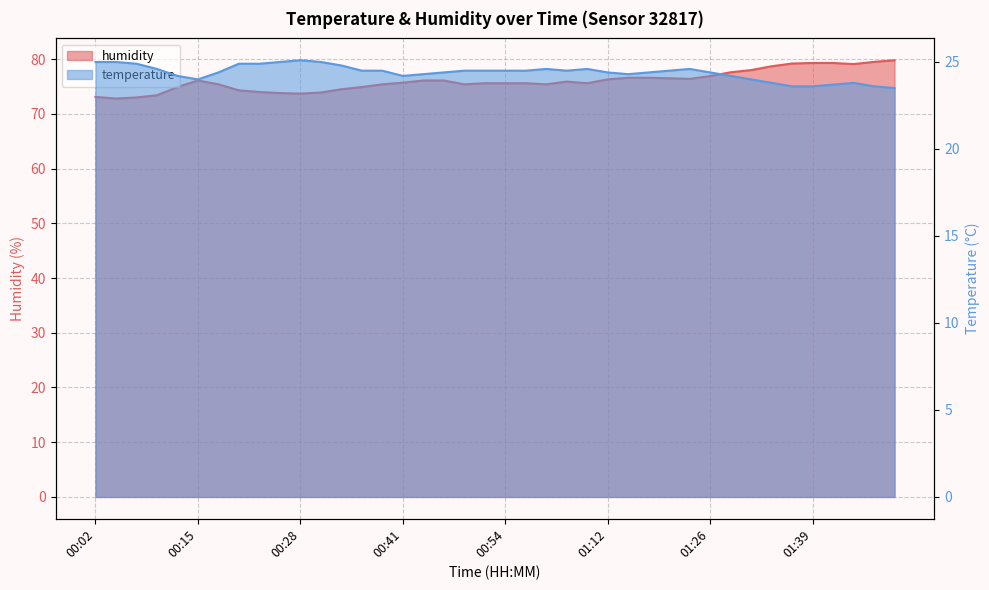

Reading right to left, what are all the values shown in this chart?

temperature: 01:50=23.5	01:47=23.6	01:44=23.8	01:42=23.7	01:39=23.6	01:37=23.6	01:34=23.8	01:31=24.0	01:28=24.2	01:26=24.4	01:23=24.6	01:21=24.5	01:18=24.4	01:15=24.3	01:12=24.4	01:05=24.6	01:02=24.5	00:59=24.6	00:56=24.5	00:54=24.5	00:51=24.5	00:48=24.5	00:46=24.4	00:43=24.3	00:41=24.2	00:38=24.5	00:36=24.5	00:33=24.8	00:31=25.0	00:28=25.1	00:25=25.0	00:23=24.9	00:20=24.9	00:18=24.4	00:15=24.0	00:12=24.2	00:10=24.6	00:07=24.9	00:05=25.0	00:02=25.0
humidity: 01:50=79.8	01:47=79.5	01:44=79.1	01:42=79.3	01:39=79.3	01:37=79.2	01:34=78.7	01:31=78.0	01:28=77.6	01:26=76.9	01:23=76.4	01:21=76.5	01:18=76.6	01:15=76.6	01:12=76.3	01:05=75.6	01:02=75.9	00:59=75.4	00:56=75.6	00:54=75.6	00:51=75.6	00:48=75.4	00:46=76.1	00:43=76.1	00:41=75.7	00:38=75.4	00:36=74.9	00:33=74.5	00:31=73.9	00:28=73.7	00:25=73.8	00:23=74.0	00:20=74.3	00:18=75.4	00:15=76.1	00:12=74.9	00:10=73.4	00:07=73.0	00:05=72.8	00:02=73.1